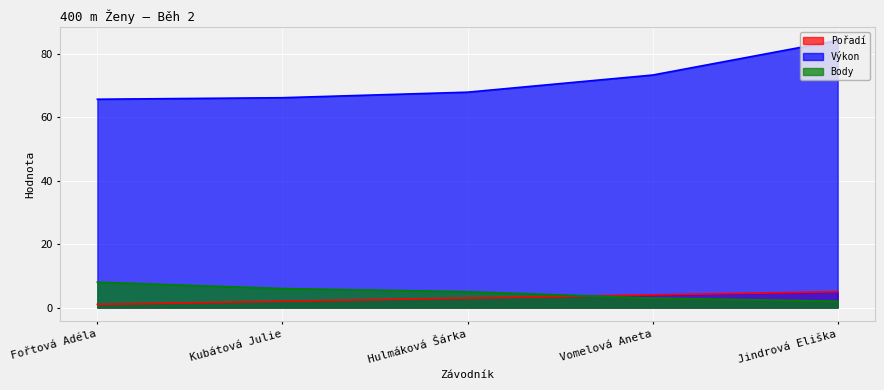

Which series has the largest range (max minus min)?

Výkon